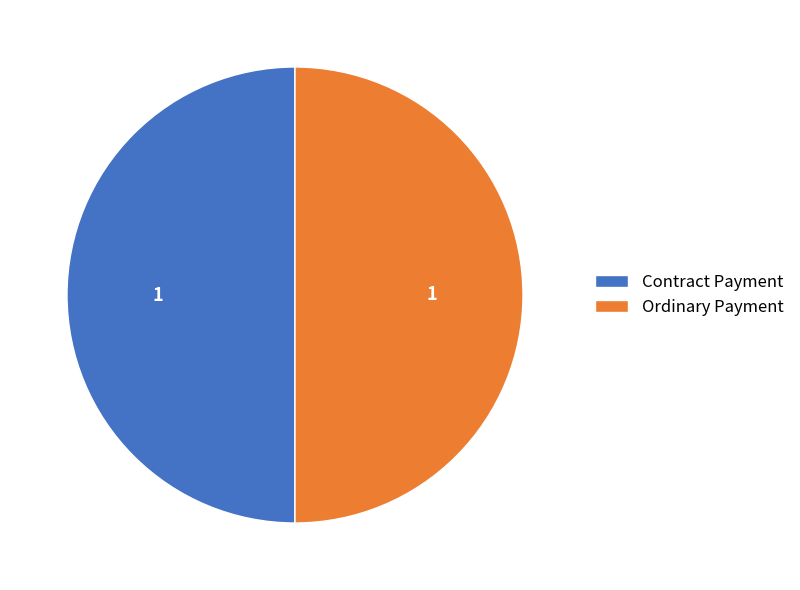

Is it true that Contract Payment is 50% of the pie?

True